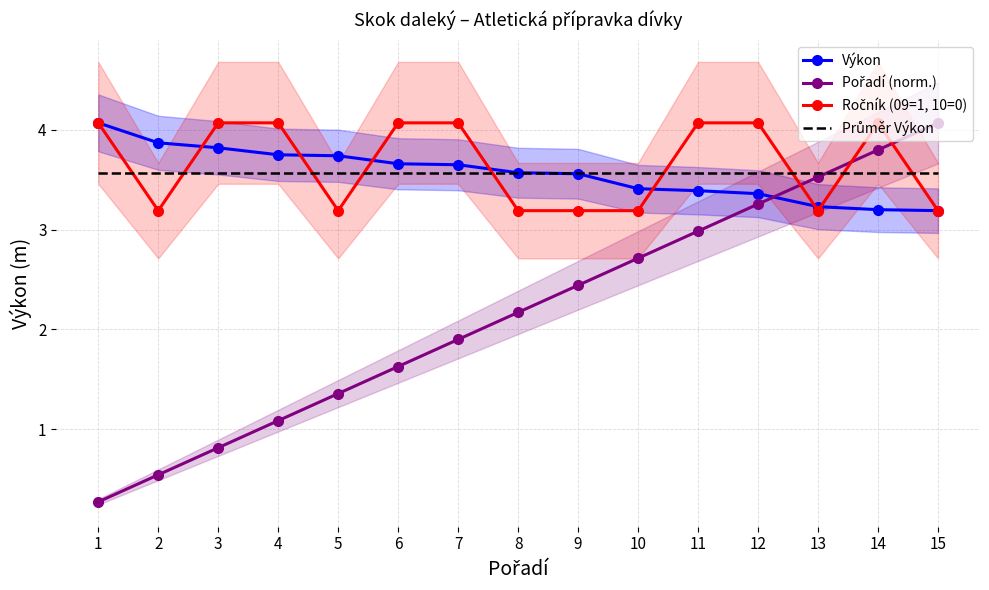

Is it true that Výkon equals 0.7 at 14?

False